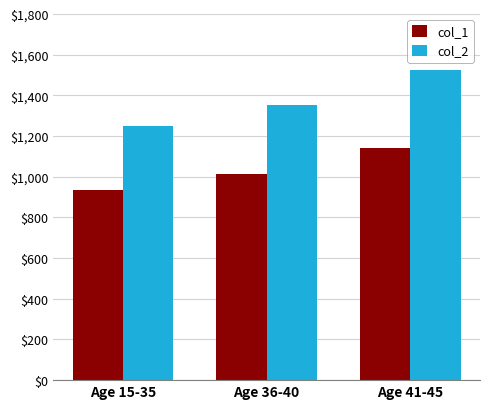

How many categories are shown in the chart?

3